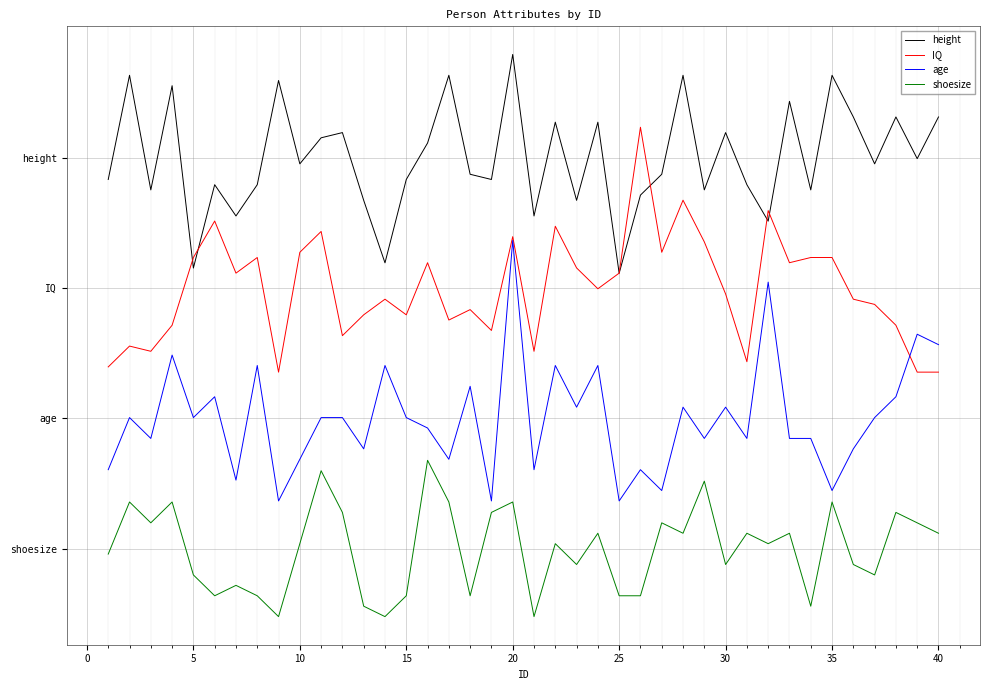

Does the chart display data point markers on the line(s)?

No